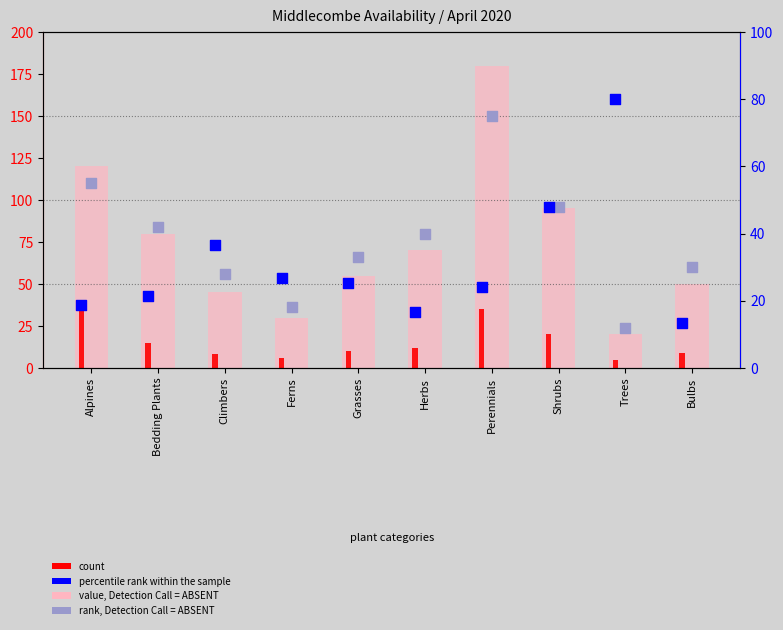

Which series reaches the minimum Y coordinate?

count